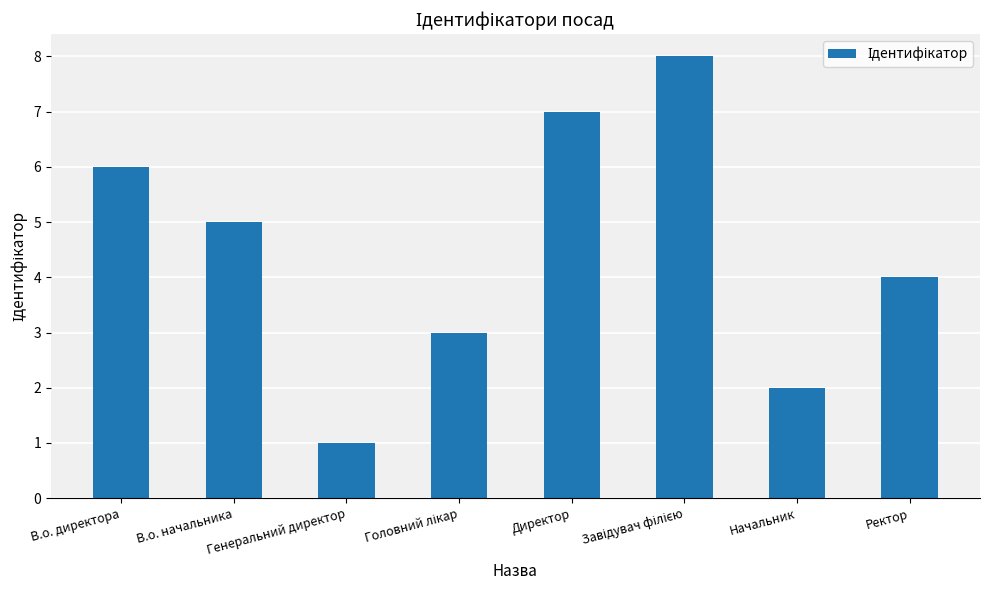

What is the difference between the maximum and minimum values?

7